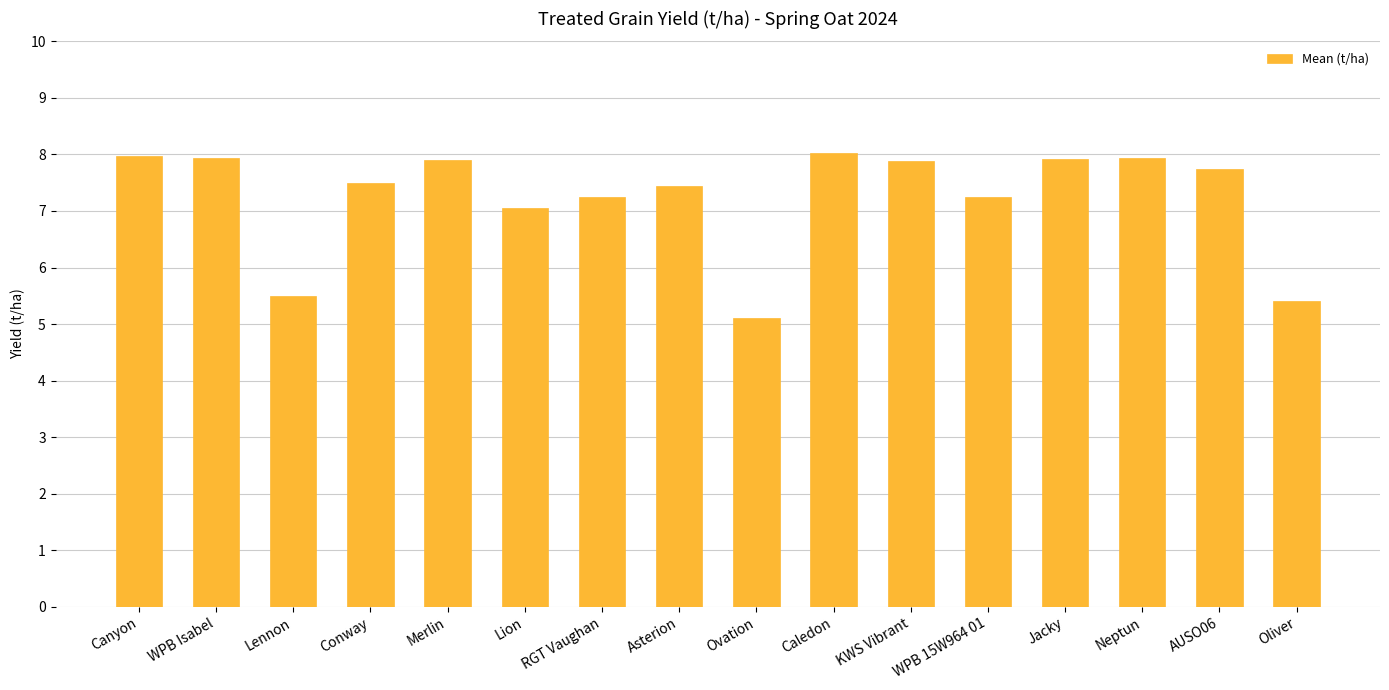

Does the chart contain stacked bars?

No